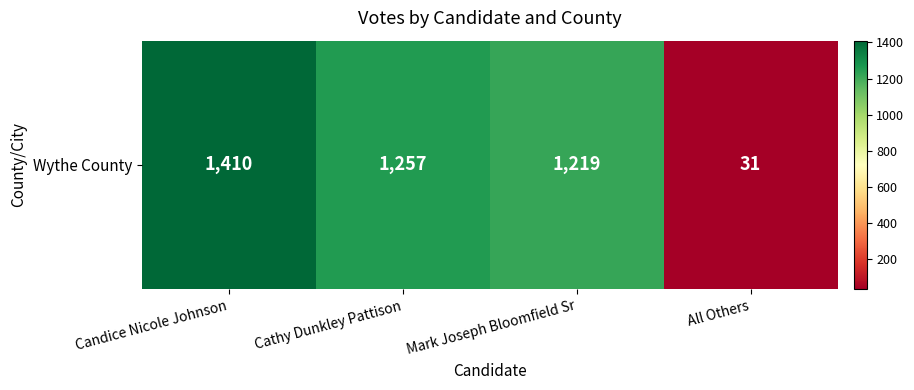

Reading left to right, what are all the values shown in this chart?

1410	1257	1219	31